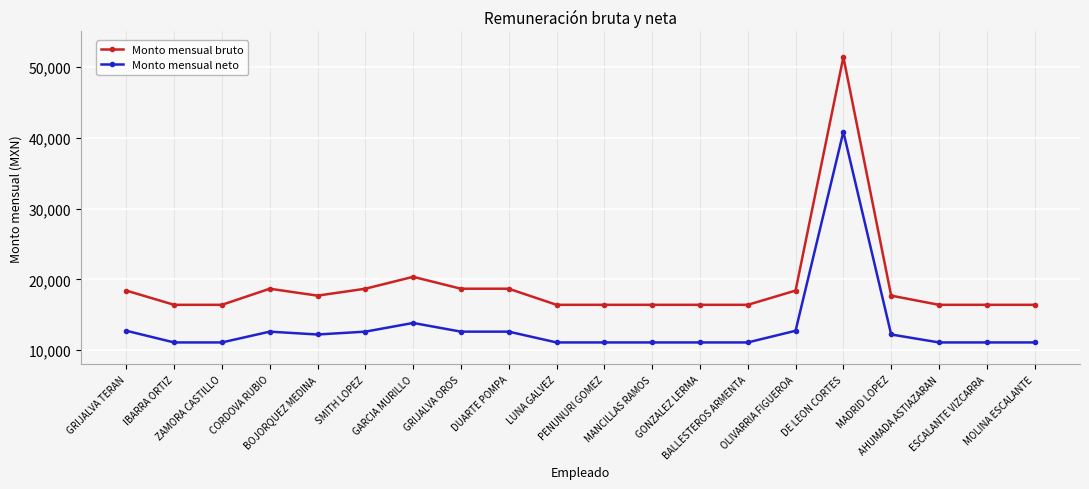

What is the average value of the Monto mensual neto series?

13301.6